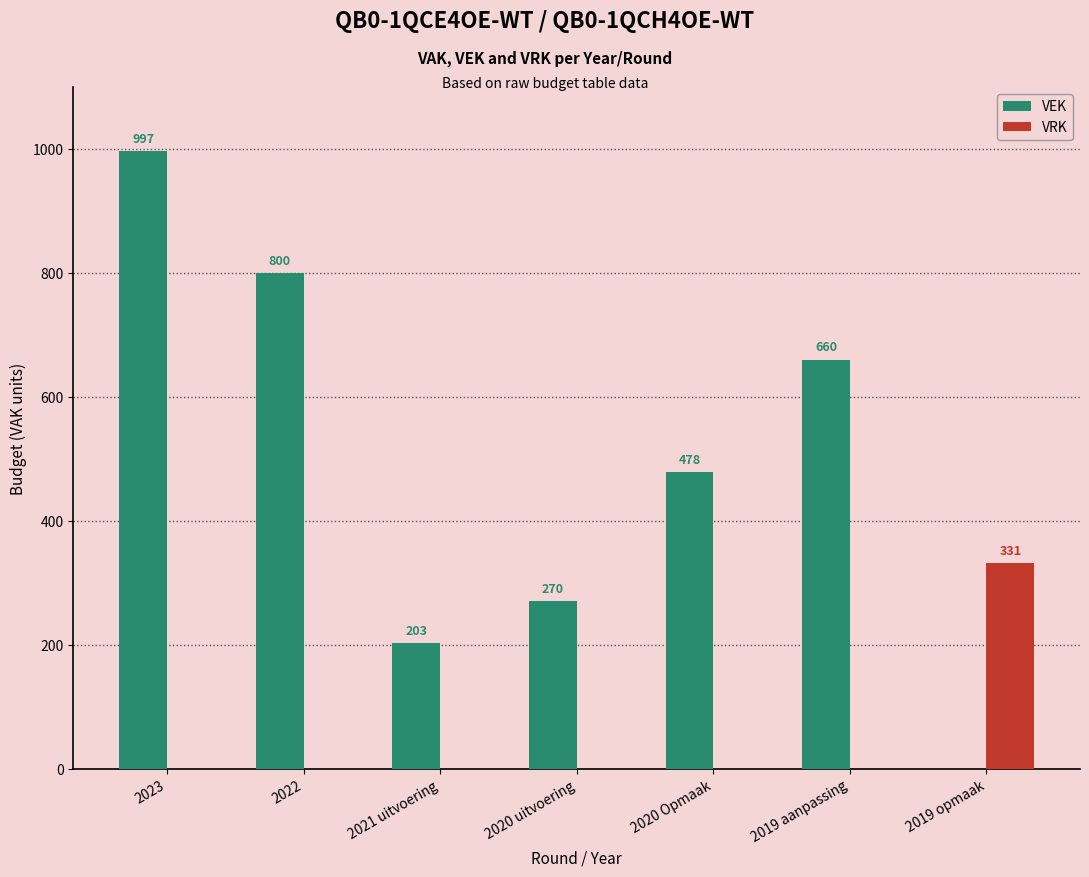

Which series changed the most between 2020 Opmaak and 2019 aanpassing?

VEK